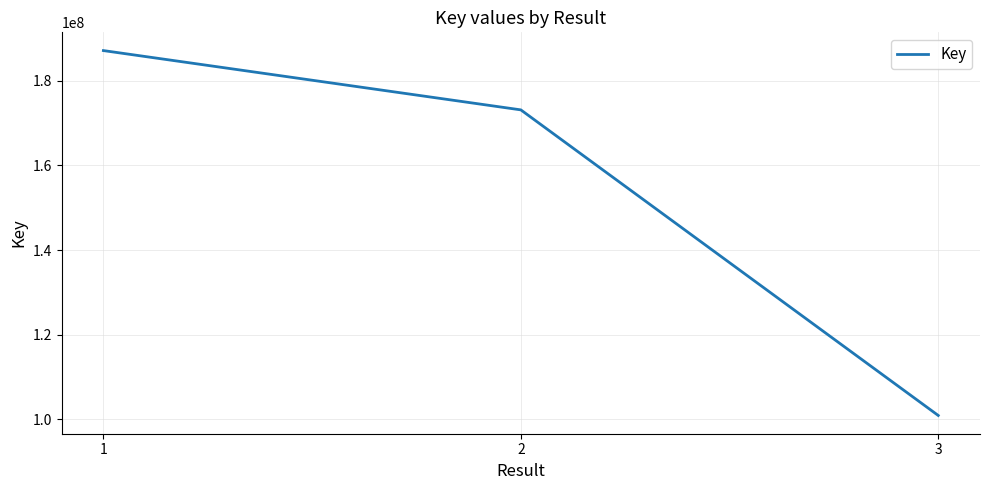

At which label is the value closest to 144021207?

2